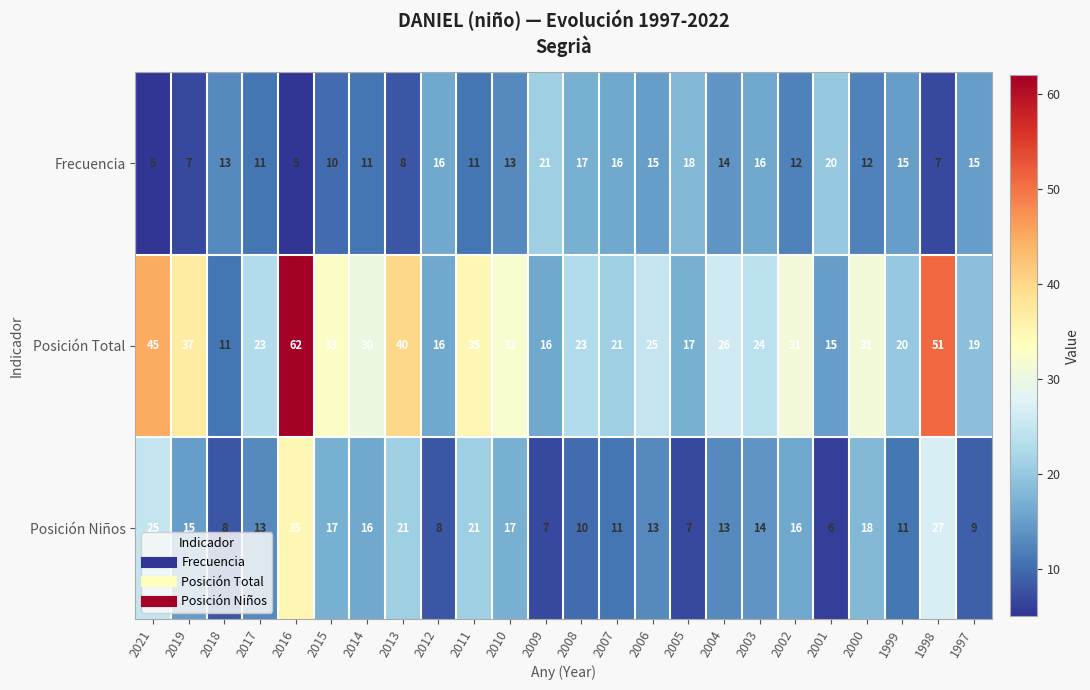

What is the sum of all Posición Niños values?

358